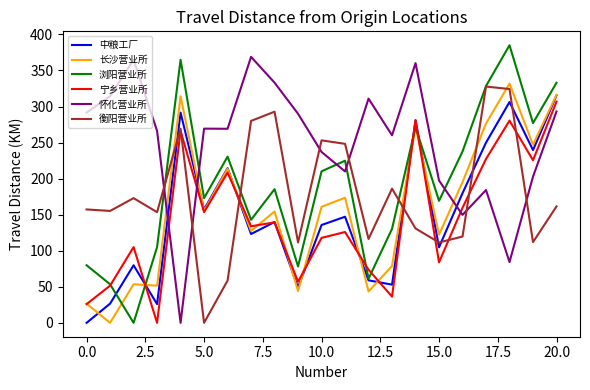

What is the greatest value displayed?

385.0